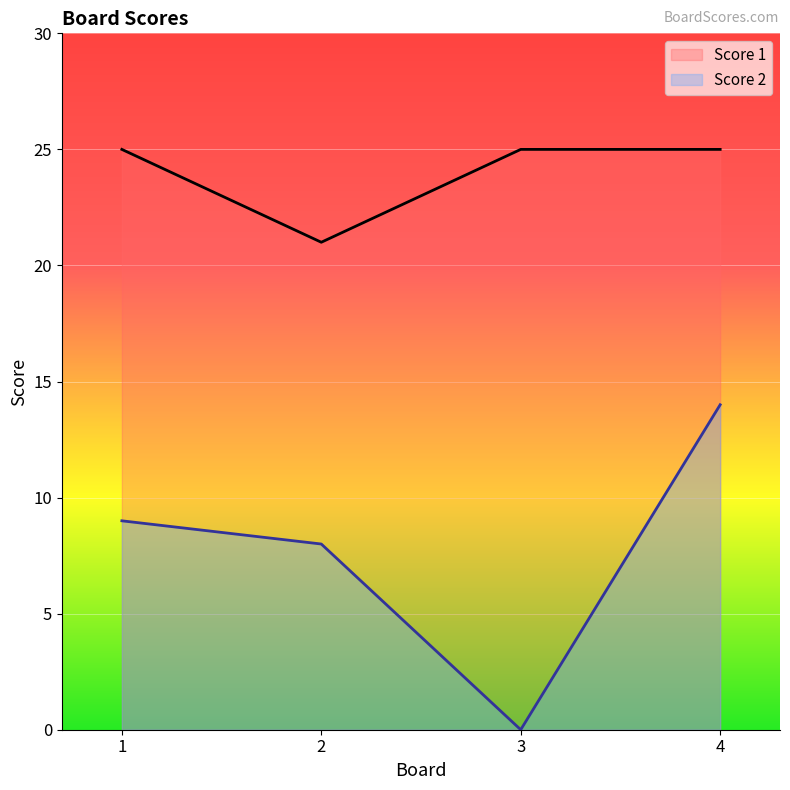

Reading right to left, what are all the values shown in this chart?

Score 2: 14	0	8	9
Score 1: 25	25	21	25